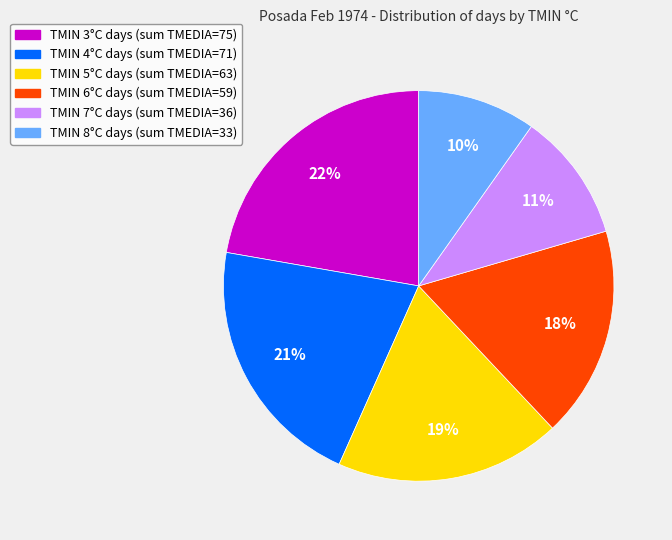

Is there any slice that represents more than half of the pie?

No